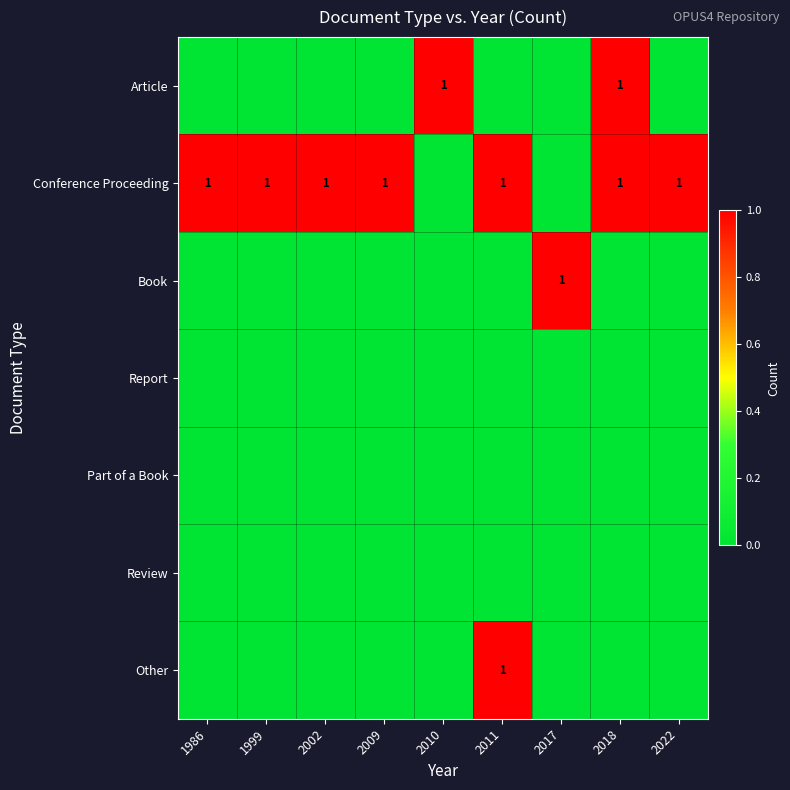

Rank the series at 2002 from highest to lowest value.

Conference Proceeding, Article, Book, Report, Part of a Book, Review, Other